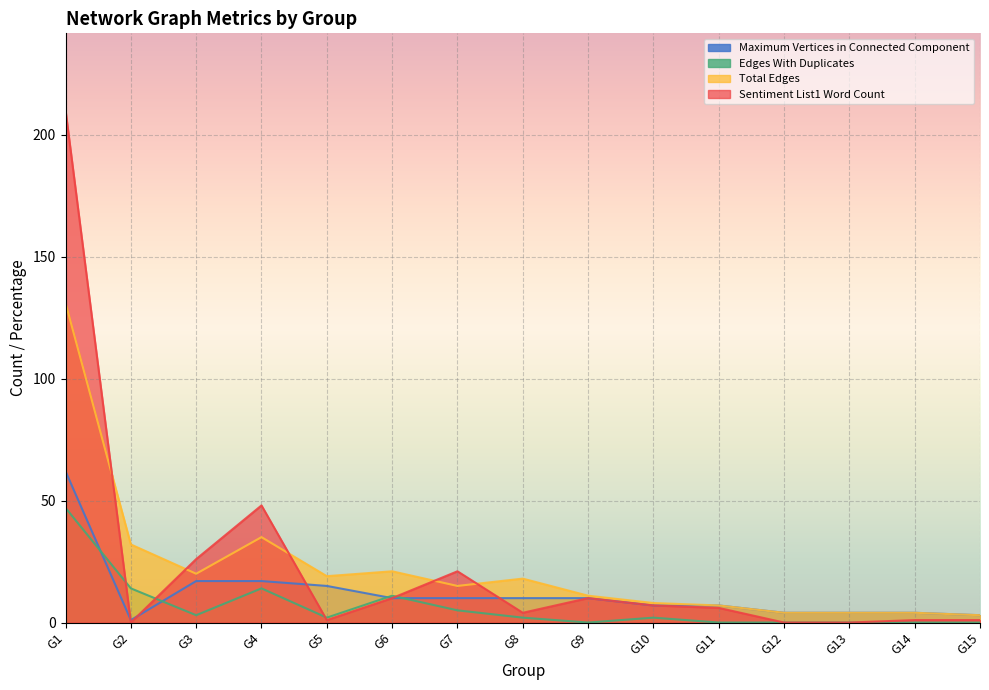

Is it true that Edges With Duplicates equals 7 at G6?

False